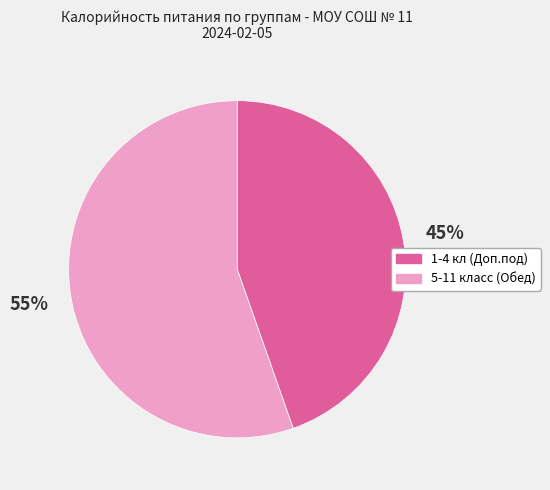

True or false: 1-4 кл (Доп.под) accounts for 45% of the total.

True